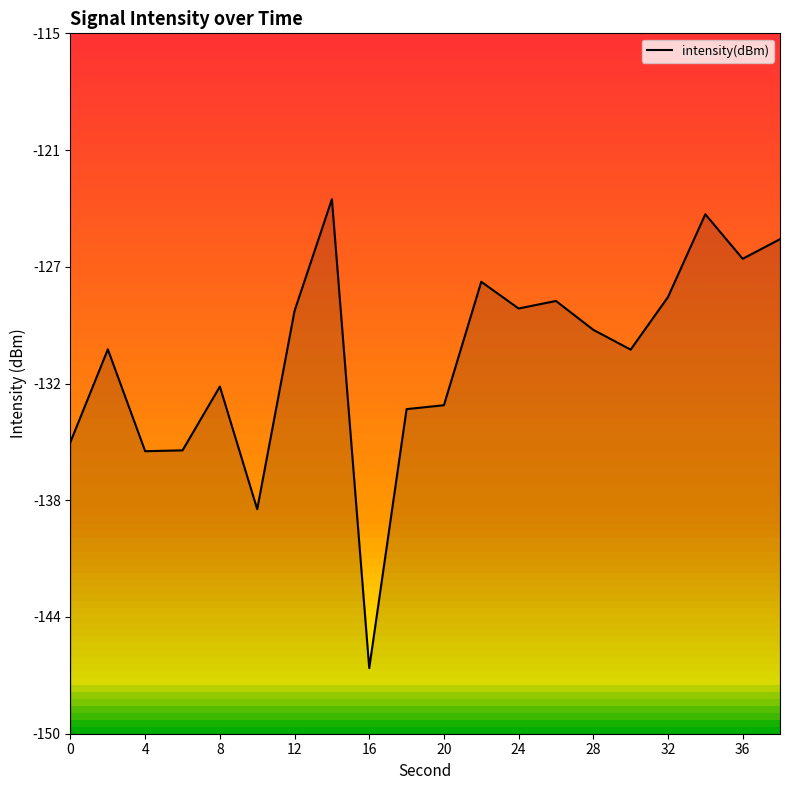

How many lines are shown in the chart?

1